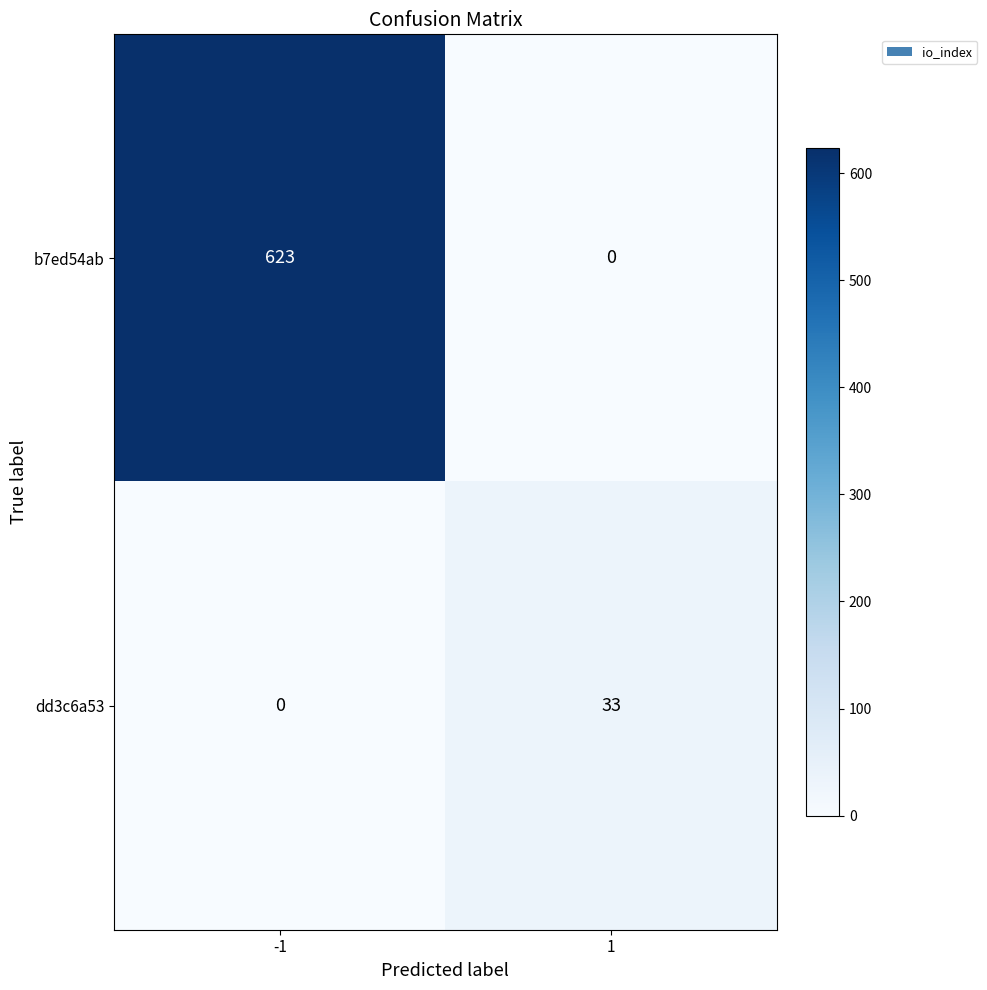

What is the sum of all b7ed54ab values?

623